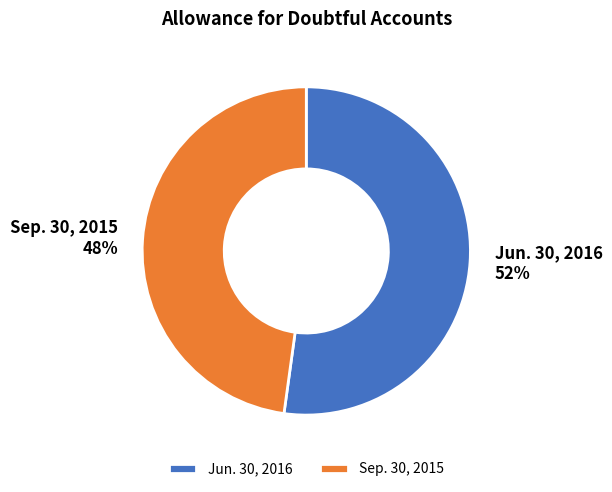

Do Jun. 30, 2016 and Sep. 30, 2015 together represent more than half of the pie?

Yes